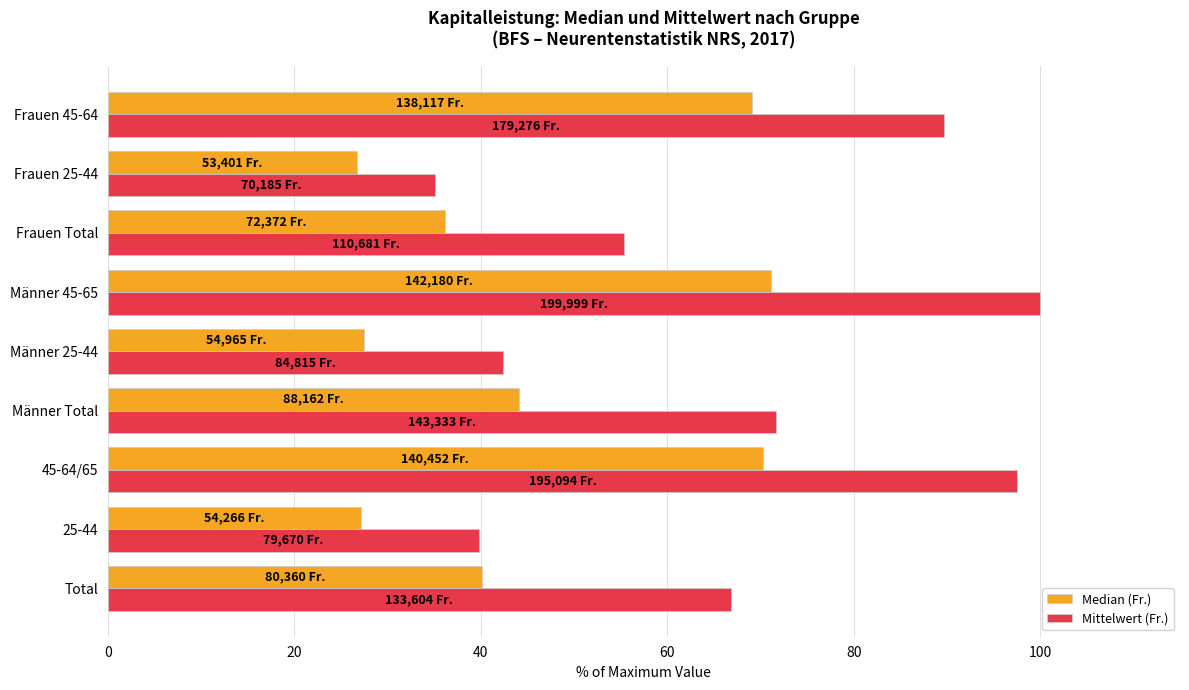

List the series in order of their peak value, highest first.

Mittelwert (Fr.), Median (Fr.)